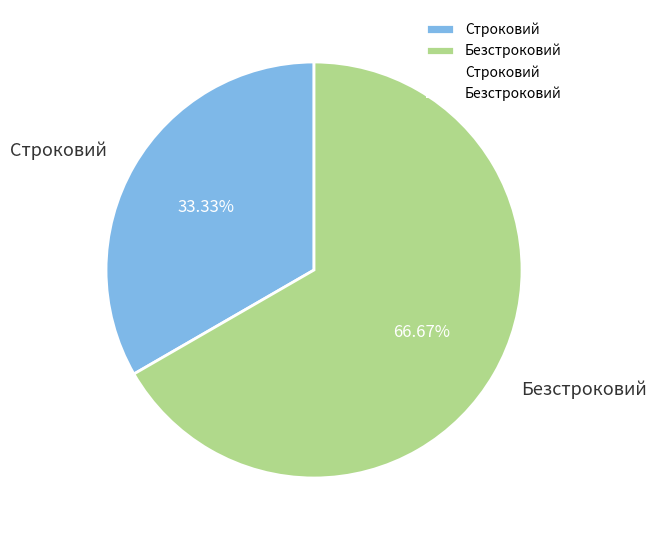

Does any single category account for the majority?

Yes